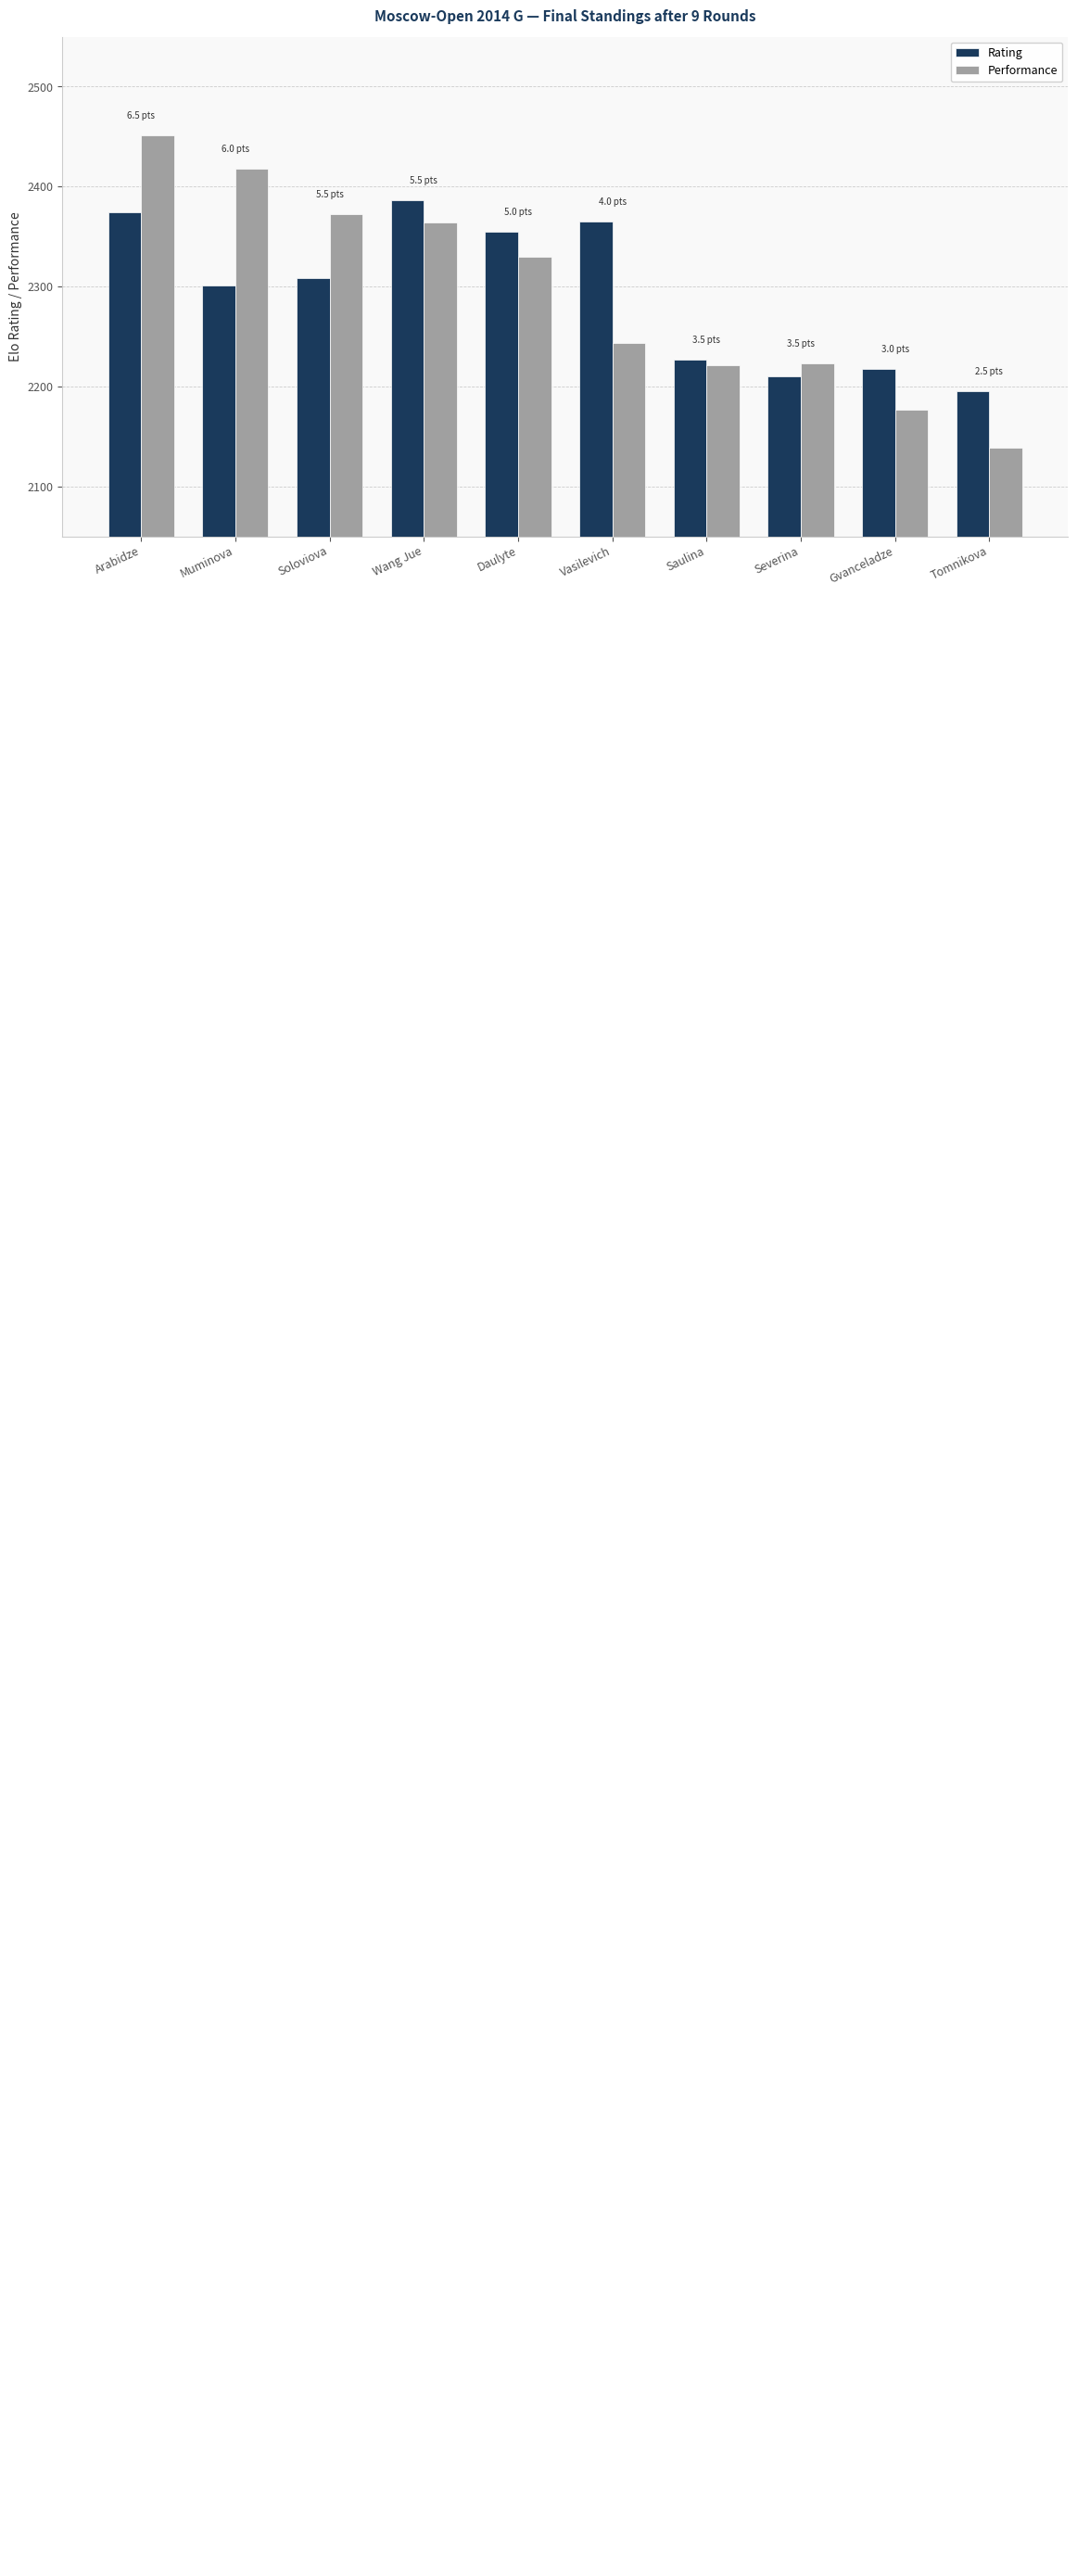

Which series has the widest spread of values?

Performance